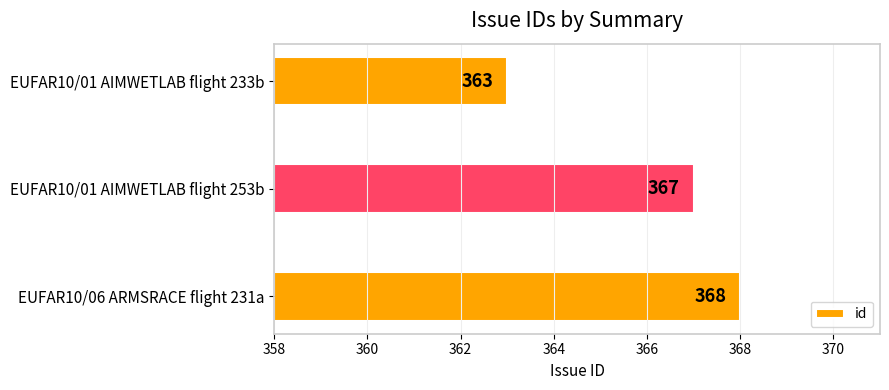

What is the difference between the maximum and second lowest values?

1